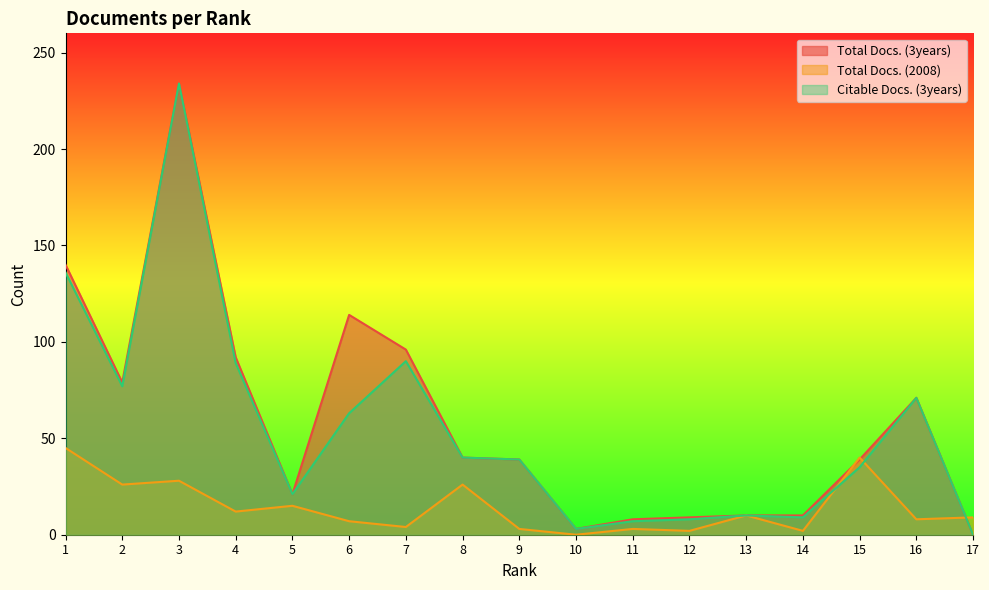

Which series changed the most between 8 and 12?

Citable Docs. (3years)